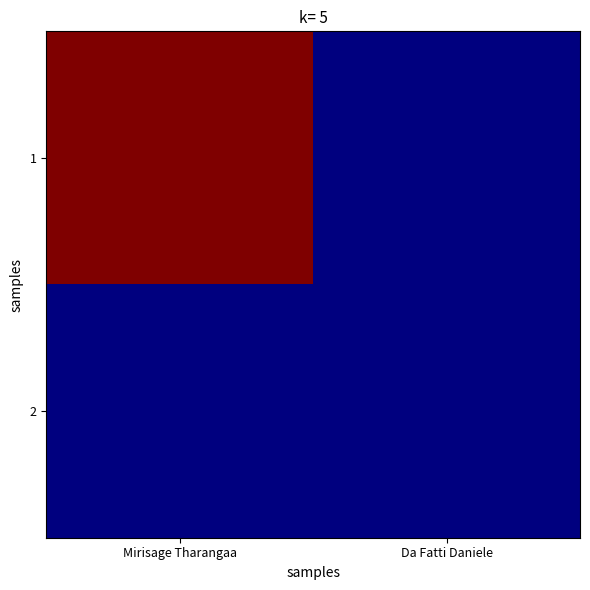

What is the spread (max minus min) of values at Mirisage Tharangaa?

11